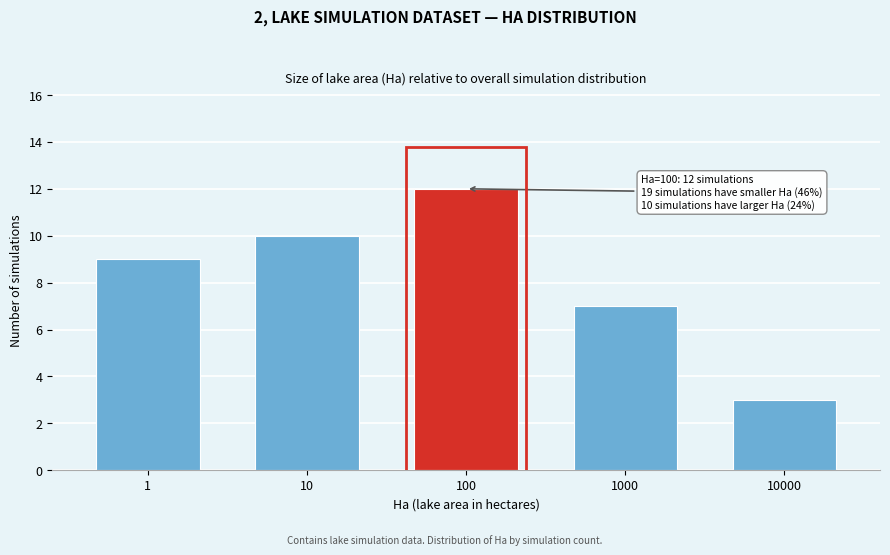

Reading left to right, extract all data points from this chart.

9	10	12	7	3